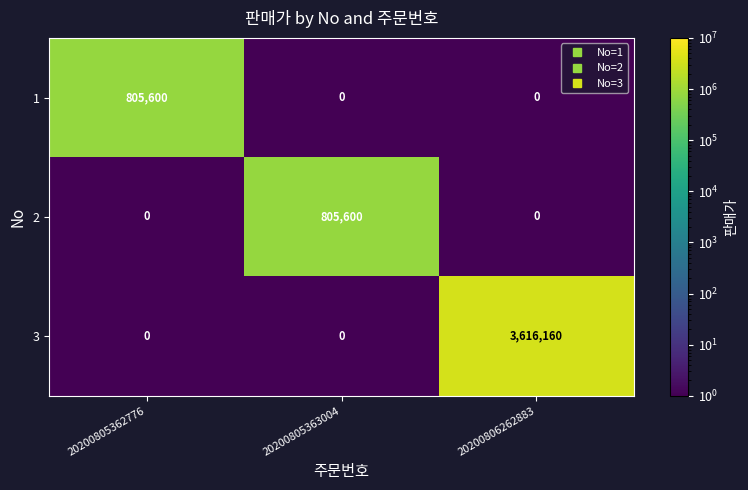

Between 20200805362776 and 20200806262883, which series saw the biggest shift?

3